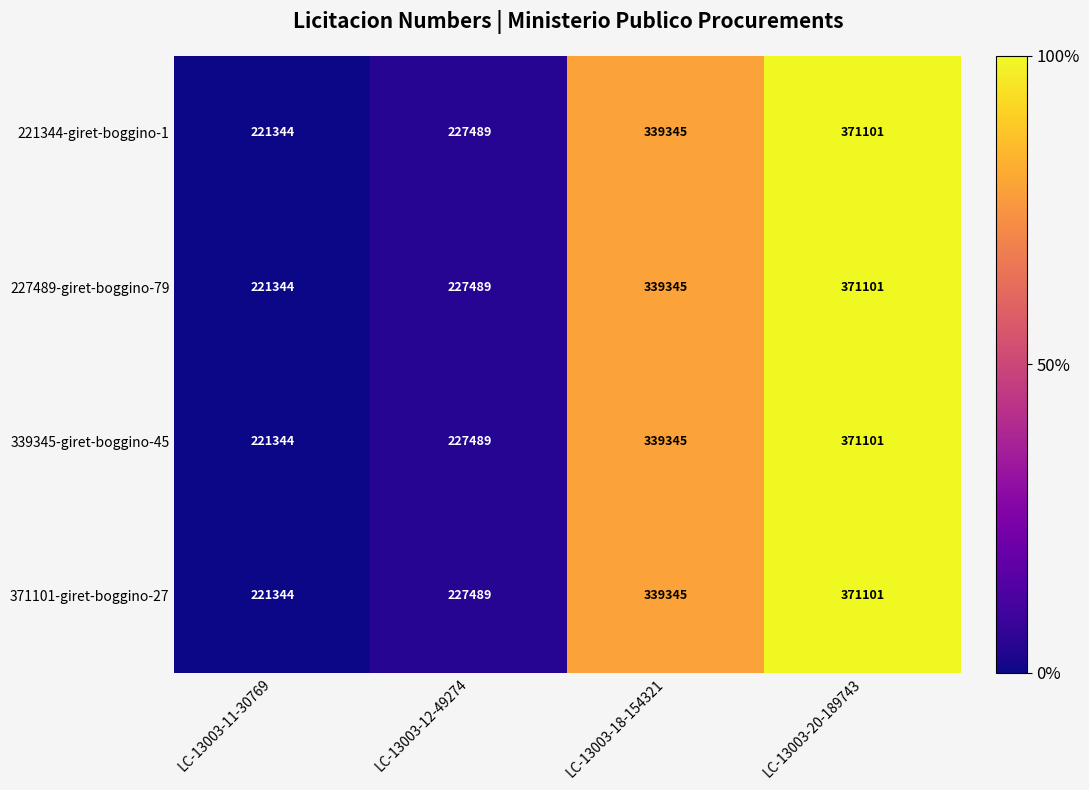

What is the total value across all series at LC-13003-12-49274?

909956